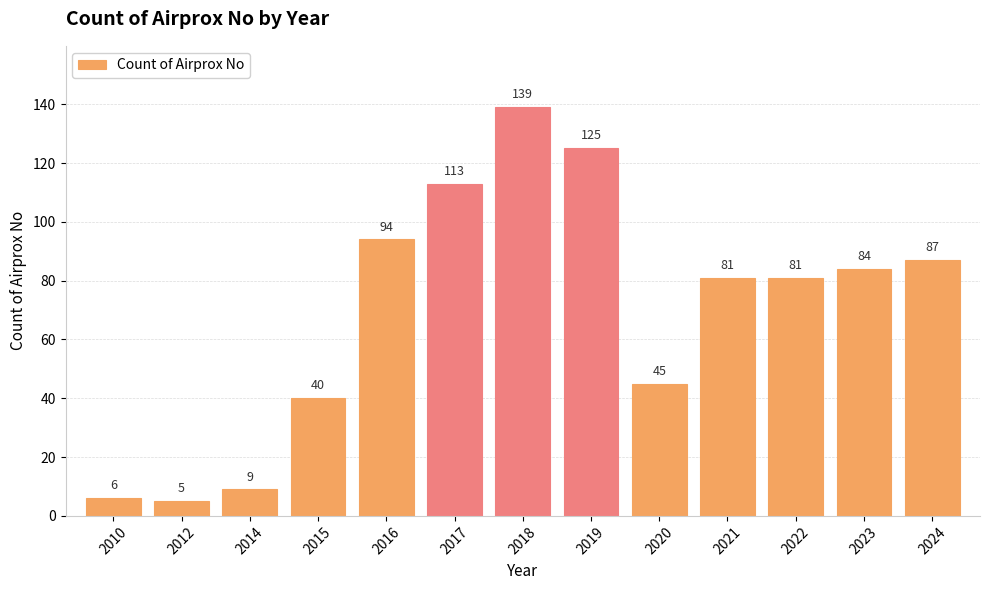

What is the value of the 9th bar from the left?

45